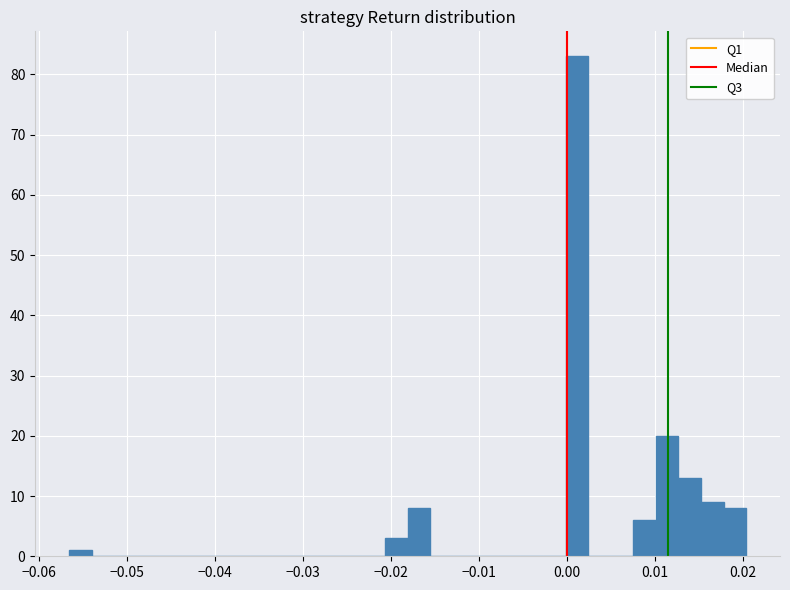

Read against the x-axis, roughly where is the centre of the tallest bar?

0.001